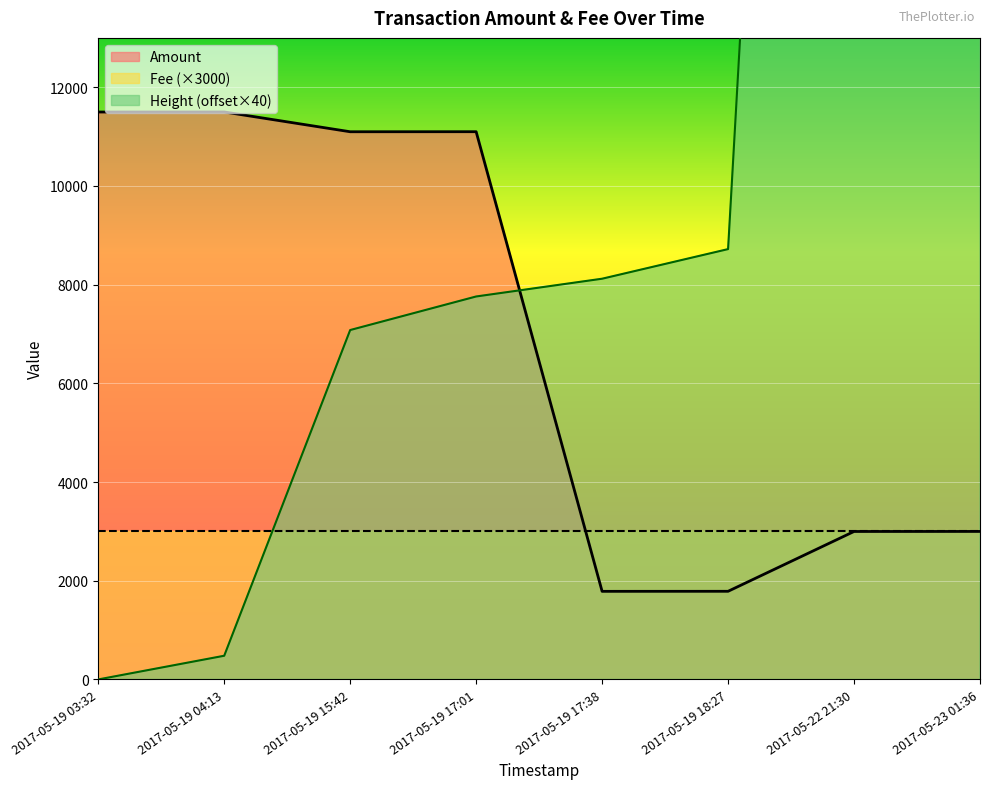

The chart shows a value of 11499 at 2017-05-19 04:13. True or false?

True